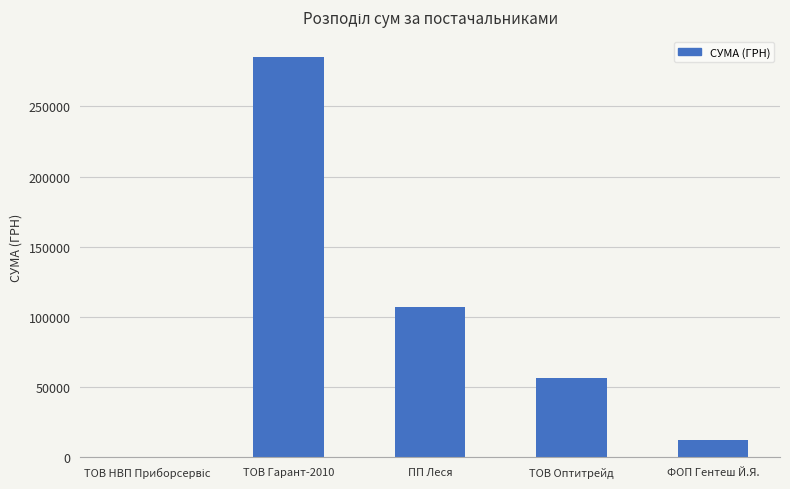

What is the sum of all values?

461791.1